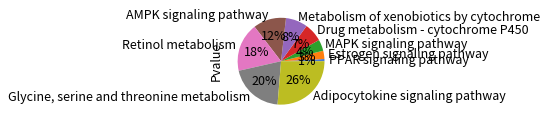

To the nearest percent, what is the difference between the PPAR signaling pathway and Adipocytokine signaling pathway slice percentages?

25%